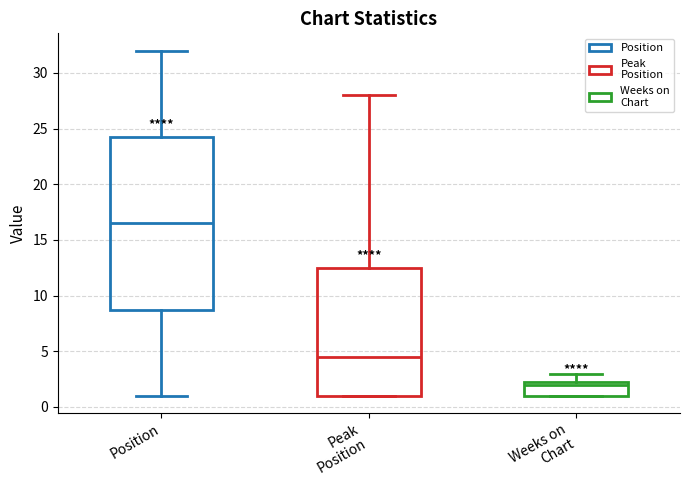

Reading left to right, transcribe this box plot: for each box, give where its median line is, the range the box spans, and where its two whiskers end, as read against the y-axis. The values are not printed on the chart, so give them approximately, as read against the axis.

Position: median 16.5, box 9.0 to 24.5, whiskers 1.0 to 32.0
Peak Position: median 4.5, box 1.0 to 12.5, whiskers 1.0 to 28.0
Weeks on Chart: median 2.0, box 1.0 to 2.5, whiskers 1.0 to 3.0